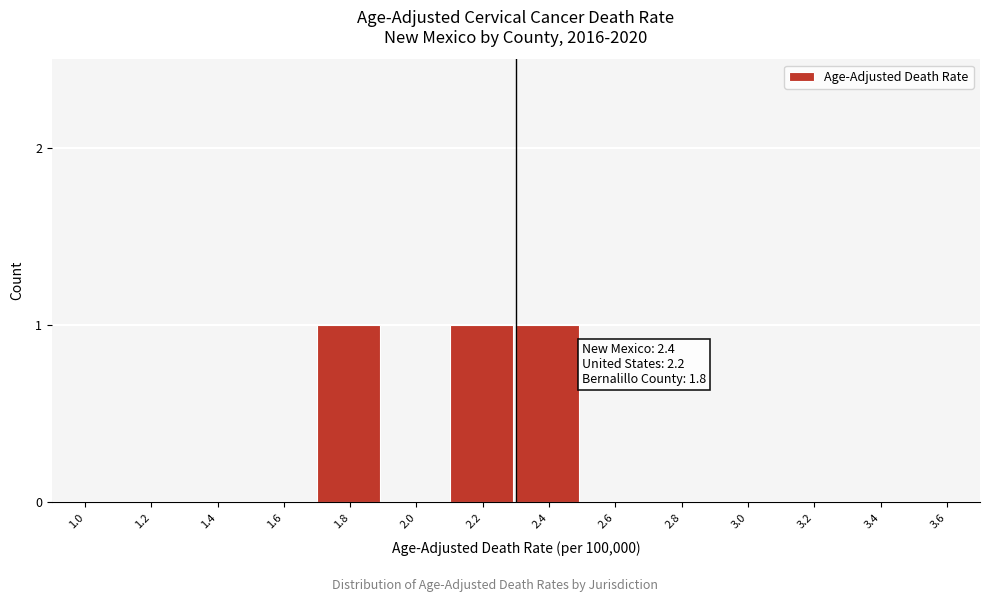

Reading left to right, transcribe all the data shown in this chart.

1.0=0	1.2=0	1.4=0	1.6=0	1.8=1	2.0=0	2.2=1	2.4=1	2.6=0	2.8=0	3.0=0	3.2=0	3.4=0	3.6=0